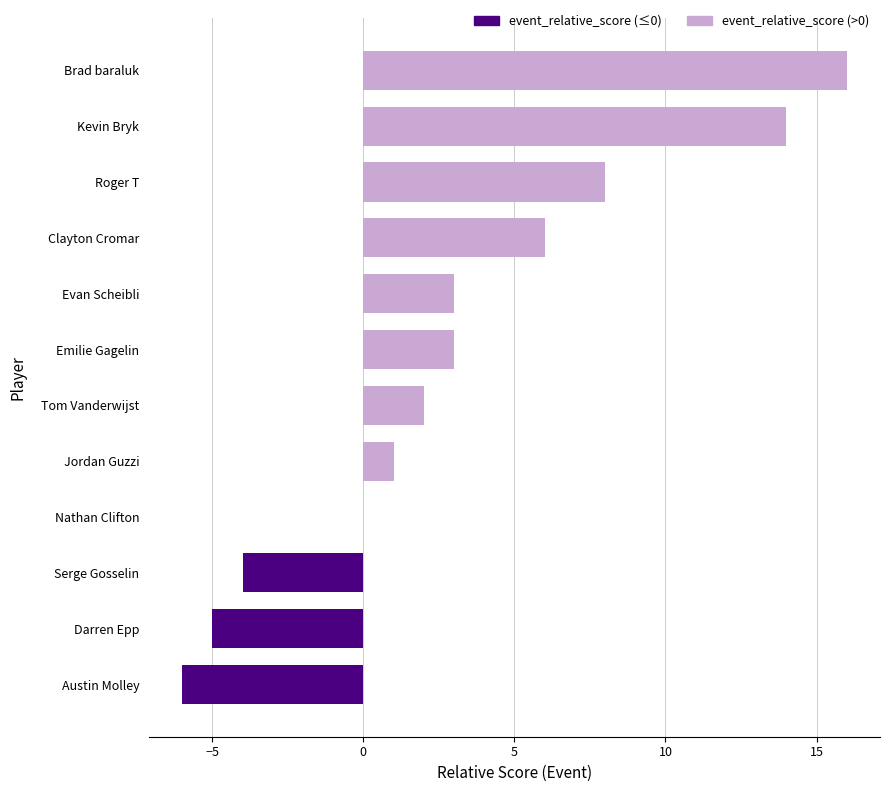

Reading top to bottom, transcribe all the data shown in this chart.

Brad baraluk=16	Kevin Bryk=14	Roger T=8	Clayton Cromar=6	Evan Scheibli=3	Emilie Gagelin=3	Tom Vanderwijst=2	Jordan Guzzi=1	Nathan Clifton=0	Serge Gosselin=-4	Darren Epp=-5	Austin Molley=-6